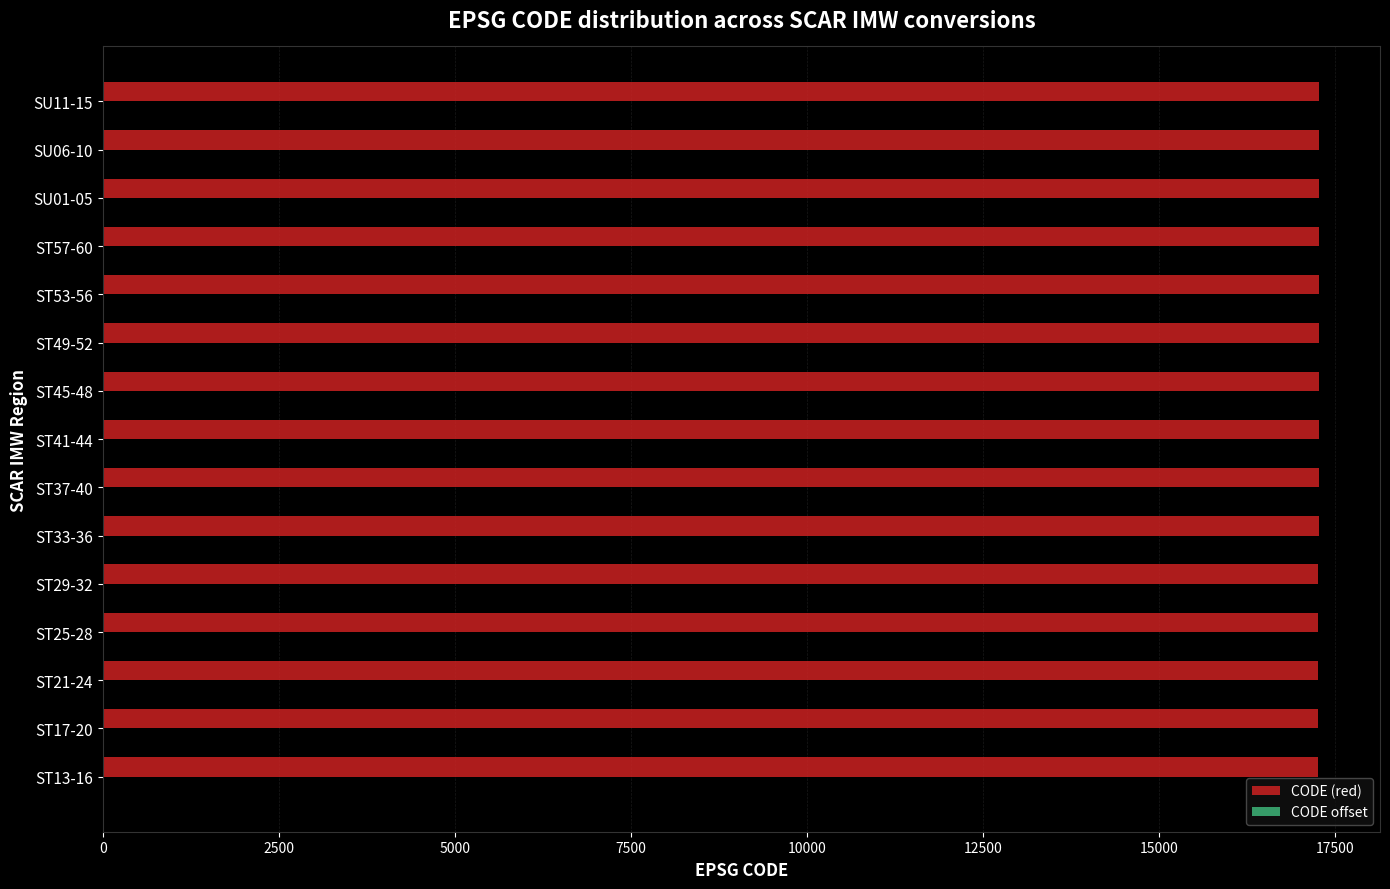

The value of CODE (red) at ST25-28 is 17266. True or false?

True